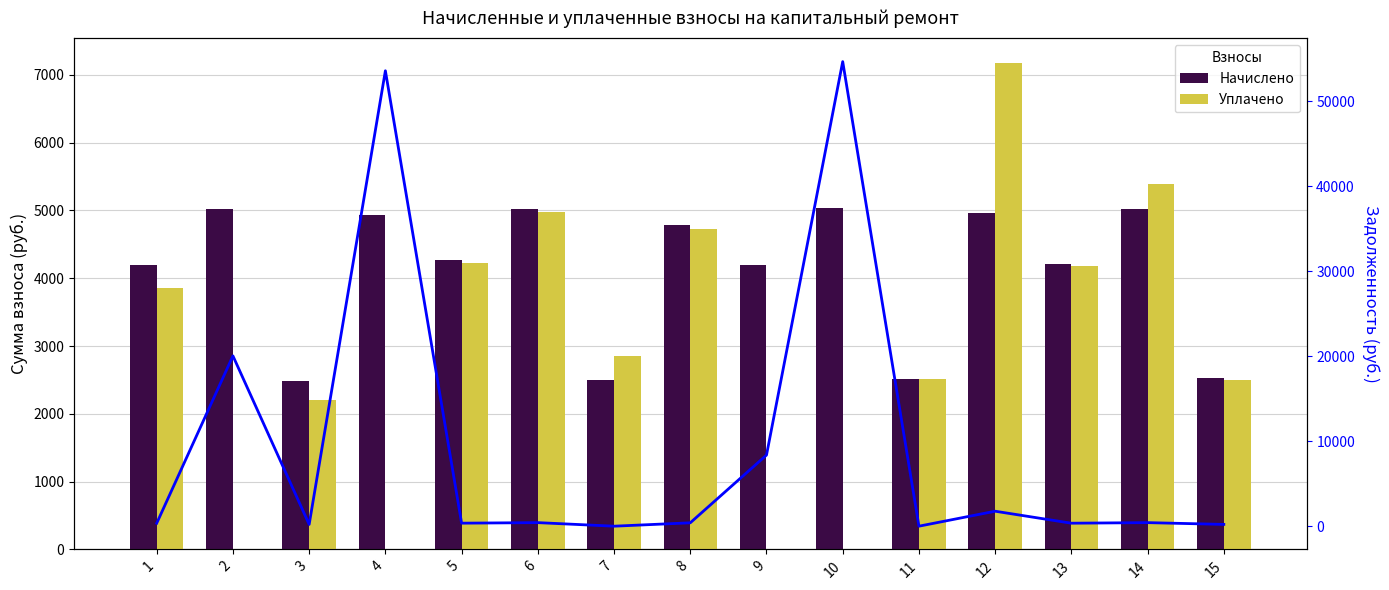

How many values in the Задолженность series are below 398?

7